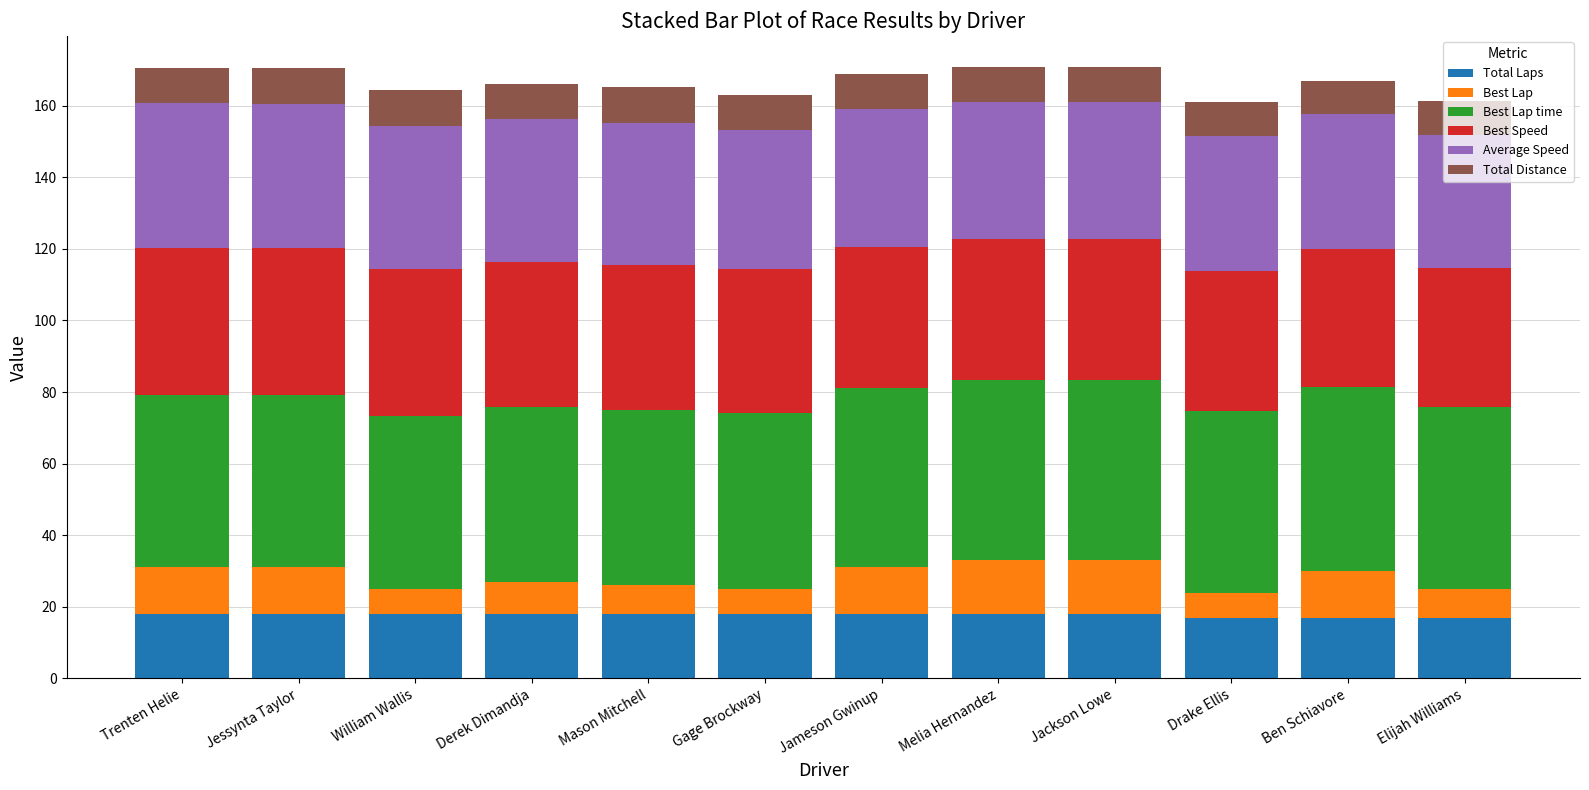

Count the number of categories in the chart.

12